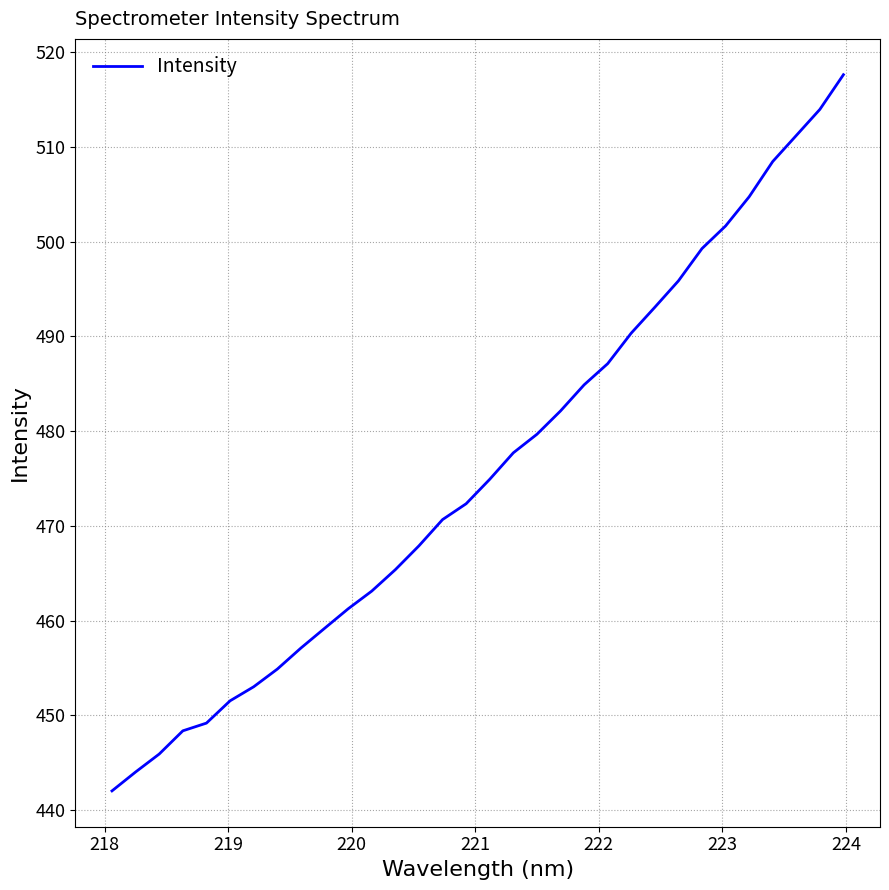

What is the difference between the maximum and minimum values?

75.6